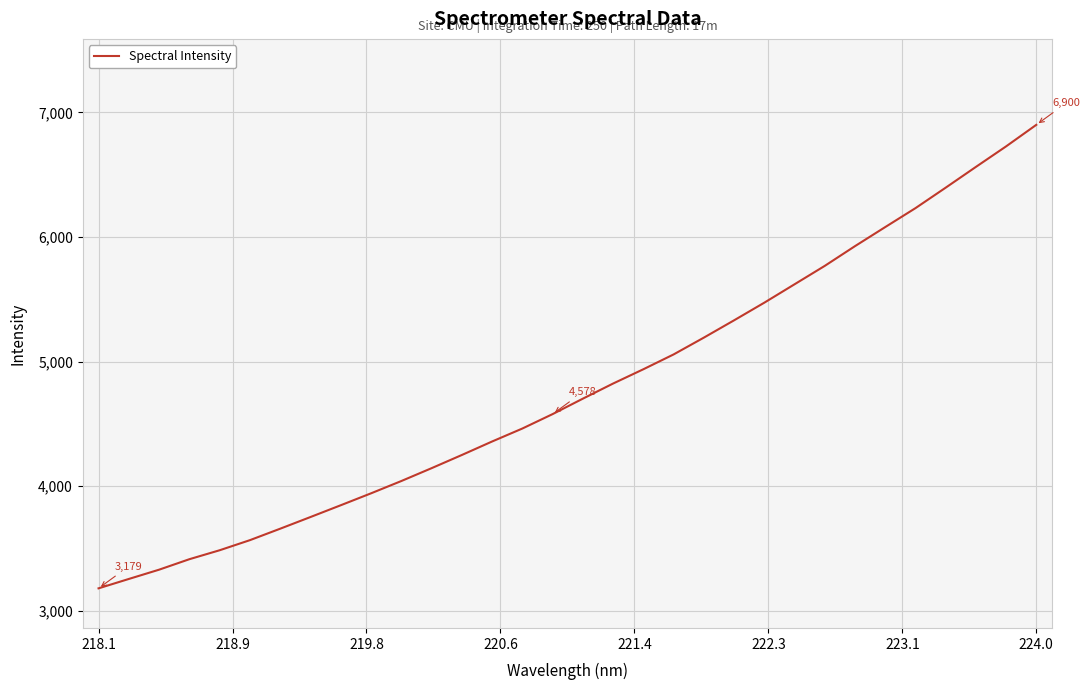

What is the maximum value shown in the chart?

6900.2